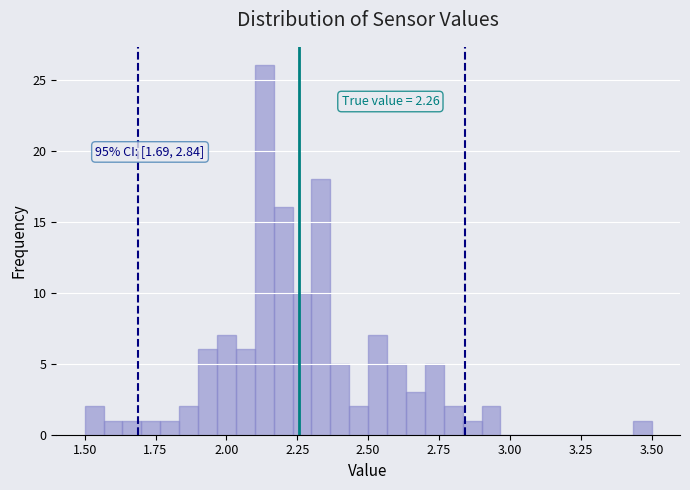

Read against the x-axis, roughly where is the centre of the tallest bar?

2.15